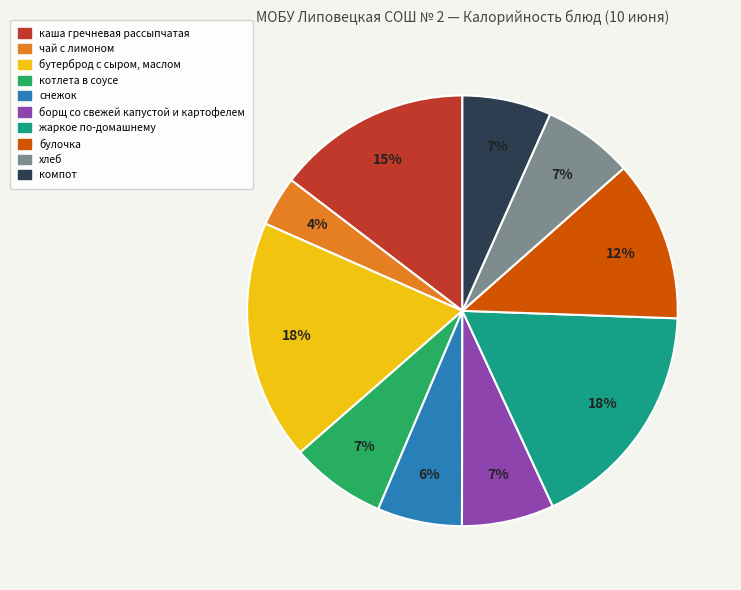

Which has a higher value, бутерброд с сыром, маслом or булочка?

бутерброд с сыром, маслом